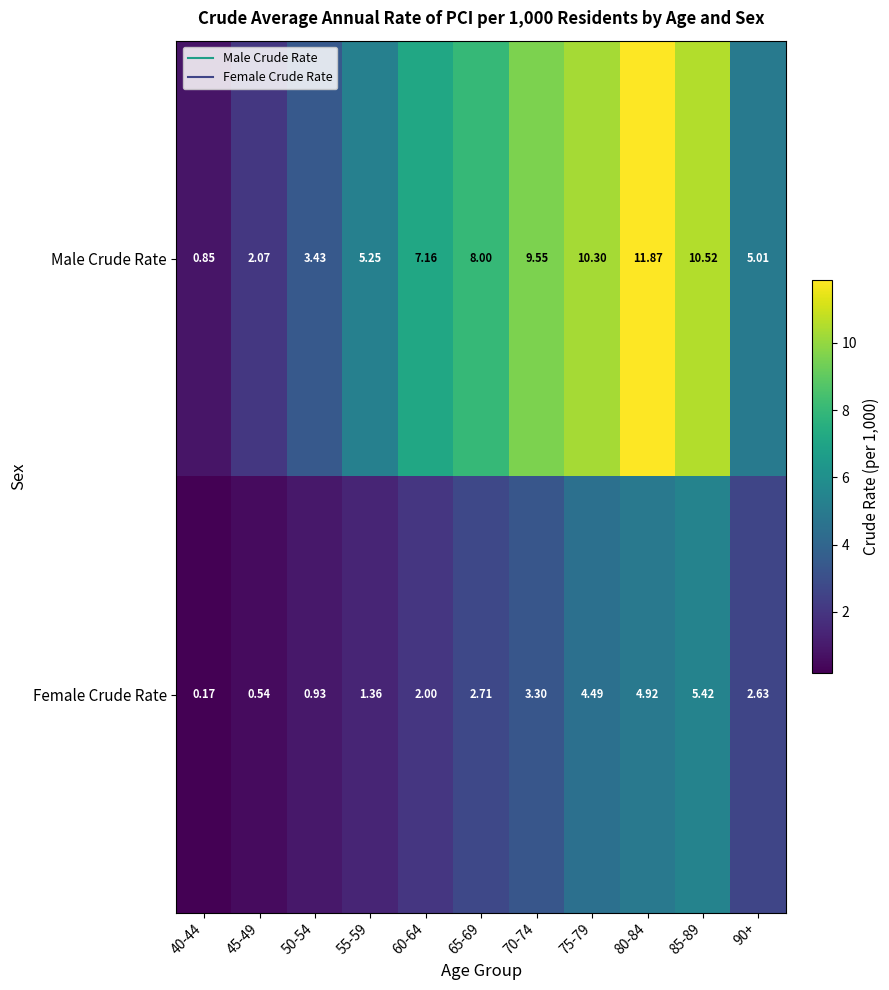

Rank the series by their maximum value, from lowest to highest.

Female Crude Rate, Male Crude Rate